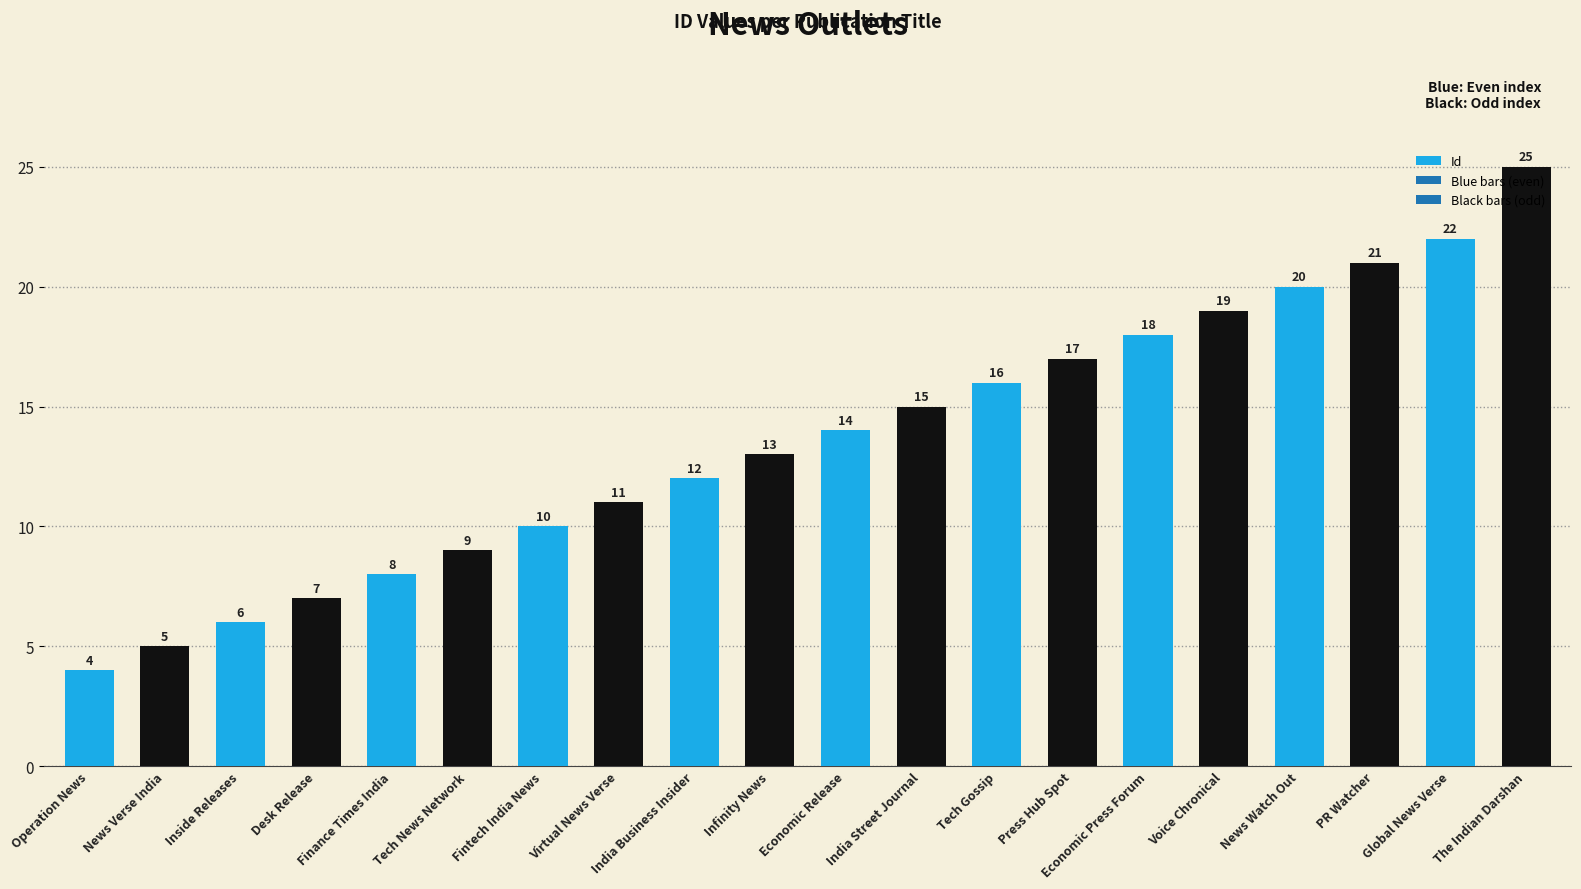

What is the maximum value shown in the chart?

25